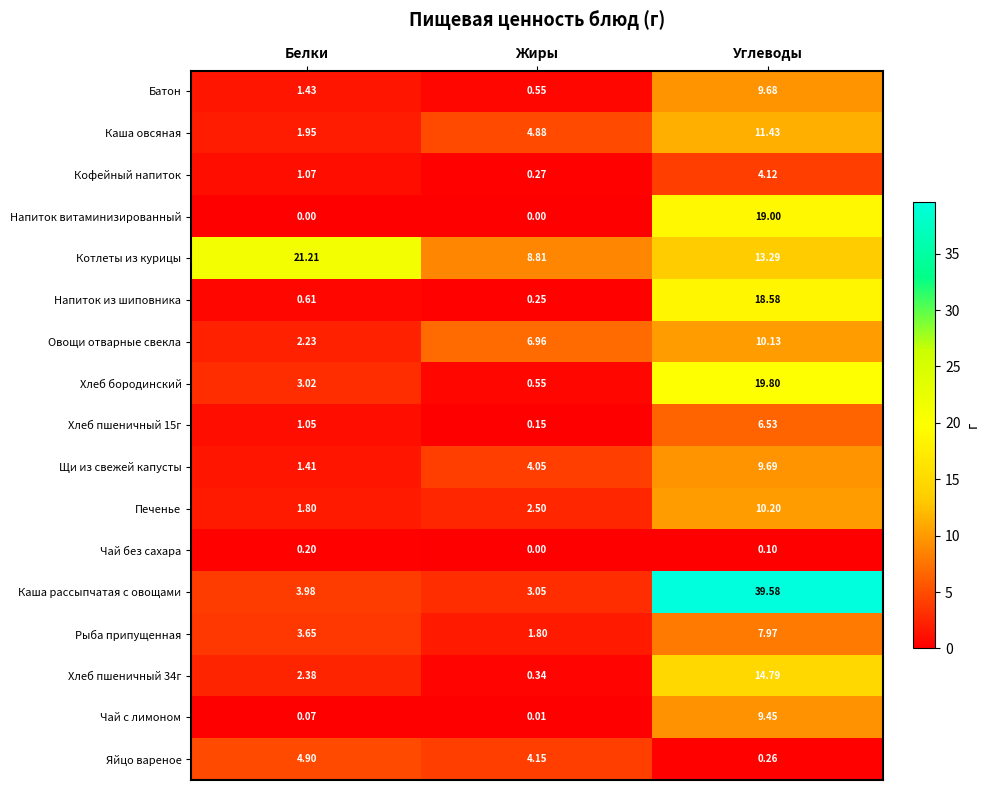

At which category does the chart reach its peak across all series?

Углеводы